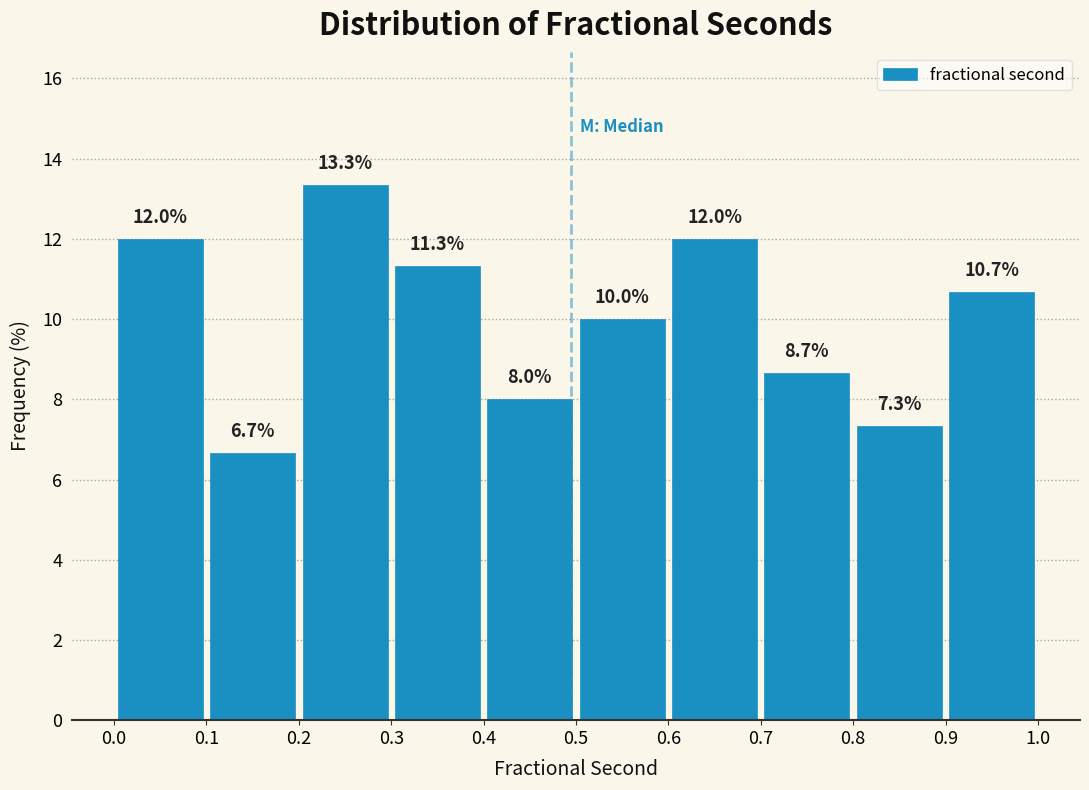

Reading left to right, list every bar in this chart as the range it spans on the x-axis followed by its height.

0.0 to 0.1: 12.0
0.1 to 0.2: 6.7
0.2 to 0.3: 13.3
0.3 to 0.4: 11.3
0.4 to 0.5: 8.0
0.5 to 0.6: 10.0
0.6 to 0.7: 12.0
0.7 to 0.8: 8.7
0.8 to 0.9: 7.3
0.9 to 1.0: 10.7